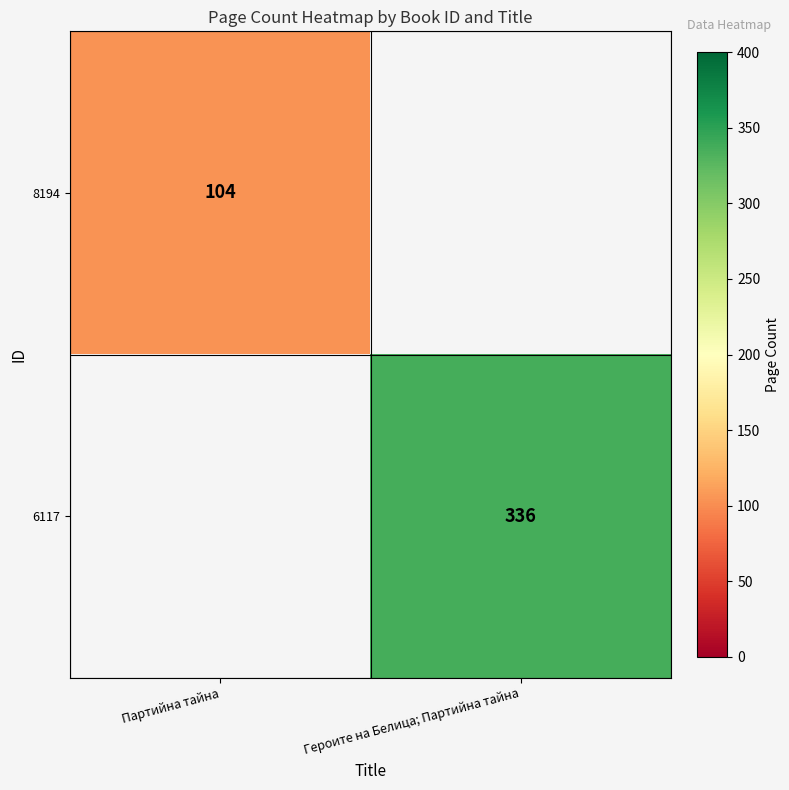

What is the smallest value displayed?

104.0